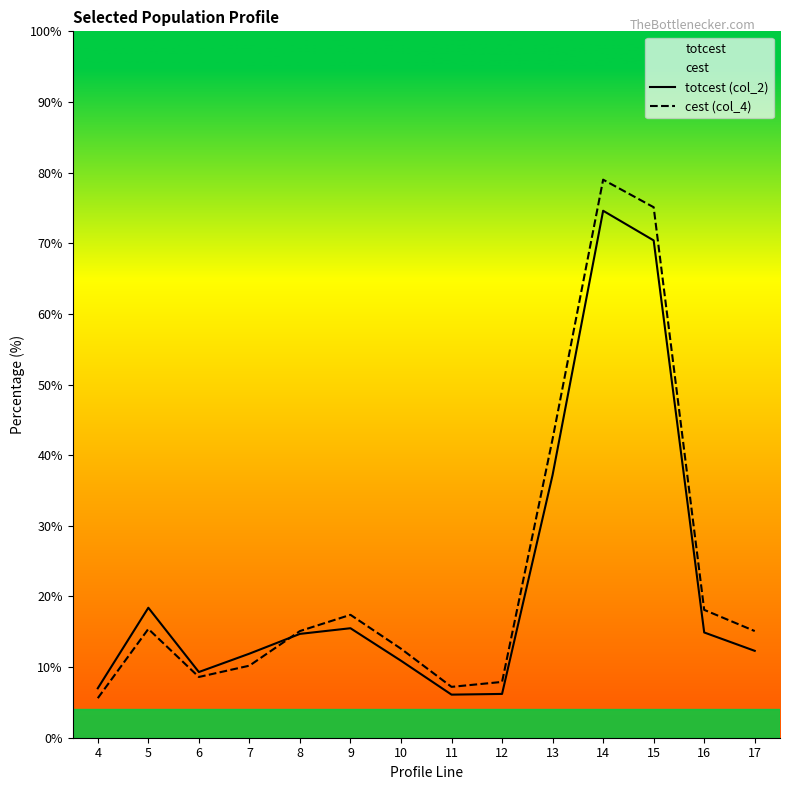

What is the lowest value of the cest (col_4) series?

5.6